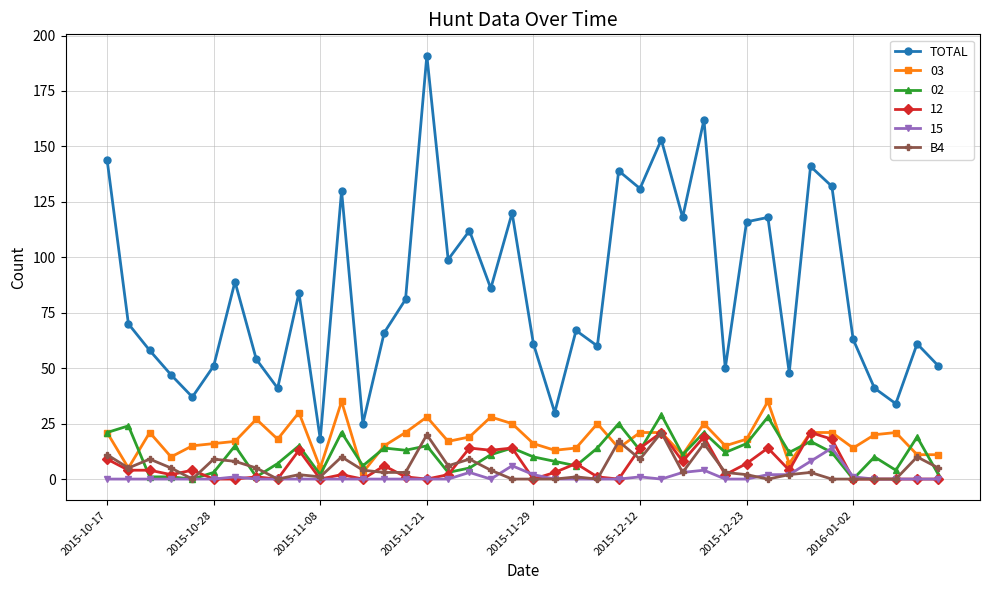

What is the maximum value shown in the chart?

191